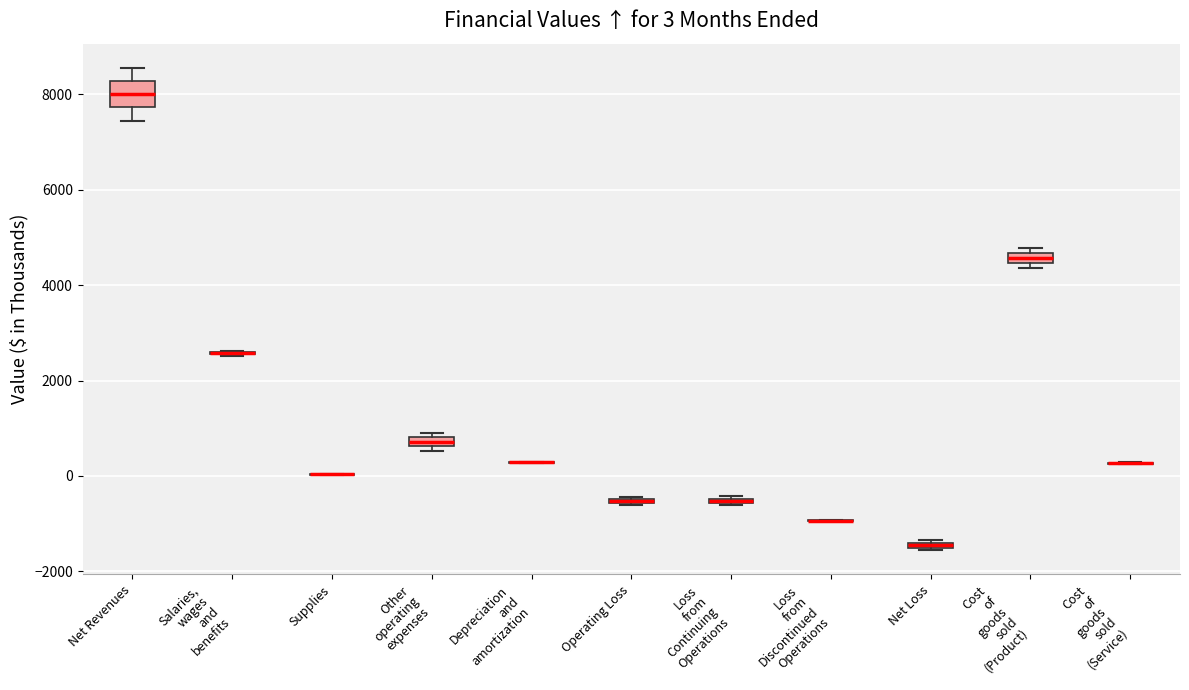

Comparing the boxes themselves (not the whiskers), which one is the tallest?

Net Revenues